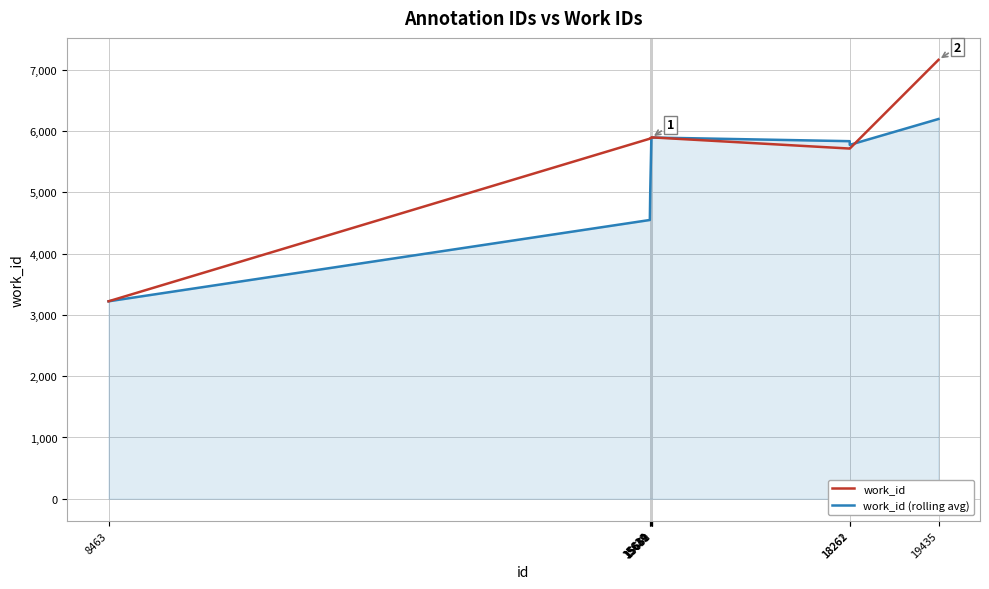

What is the maximum value shown in the chart?

7159.0